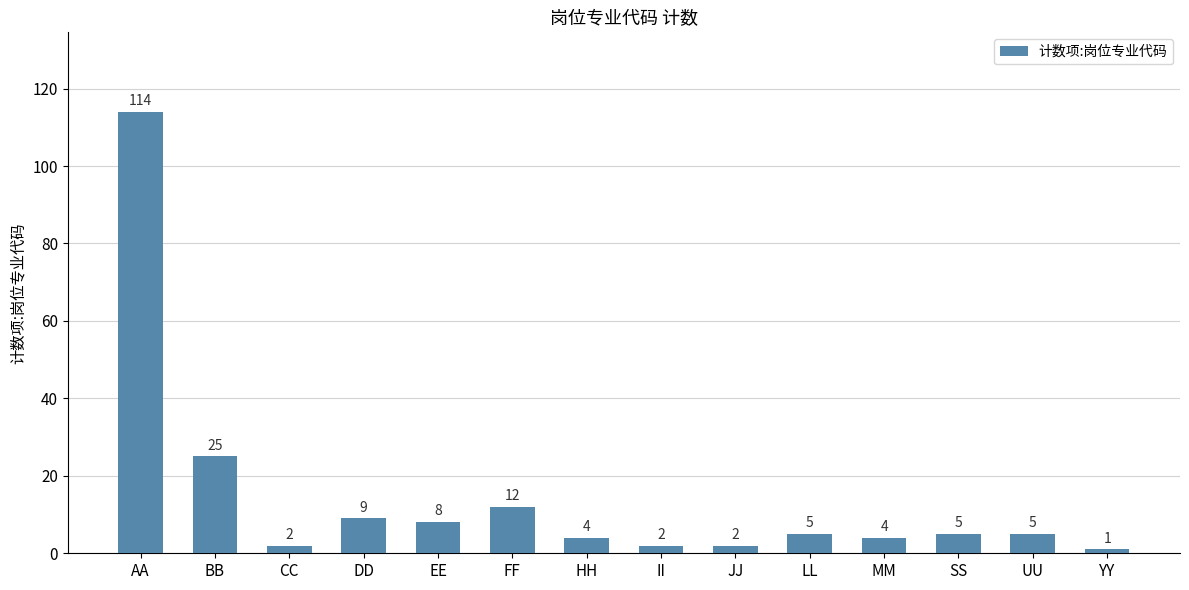

Reading left to right, transcribe all the data shown in this chart.

AA=114	BB=25	CC=2	DD=9	EE=8	FF=12	HH=4	II=2	JJ=2	LL=5	MM=4	SS=5	UU=5	YY=1